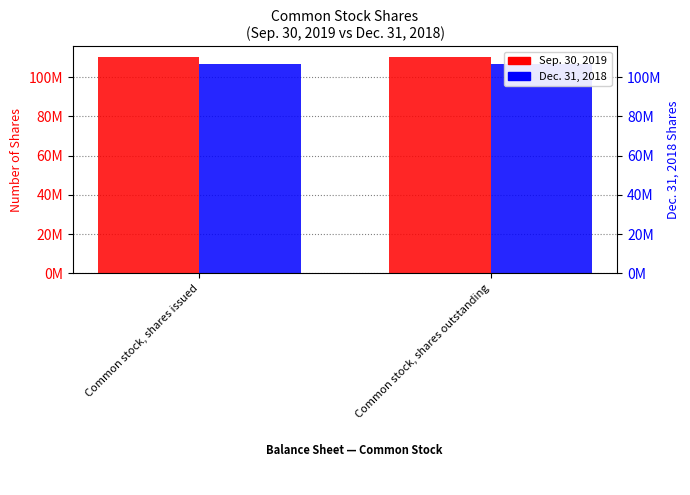

At which category is the sum across all series the highest?

Common stock, shares issued